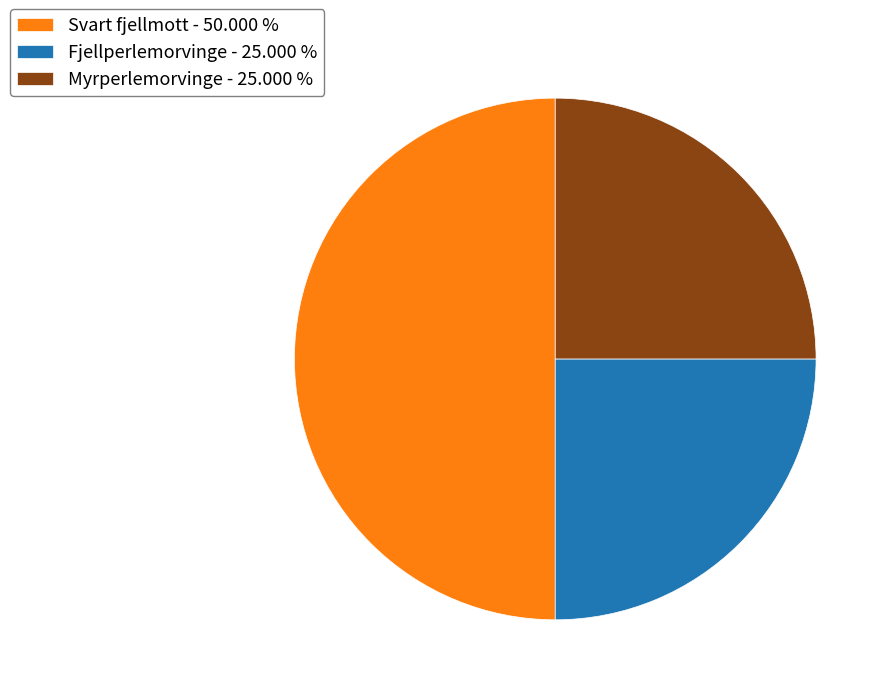

Combined, do Svart fjellmott - 50.000 % and Myrperlemorvinge - 25.000 % account for over 50%?

Yes